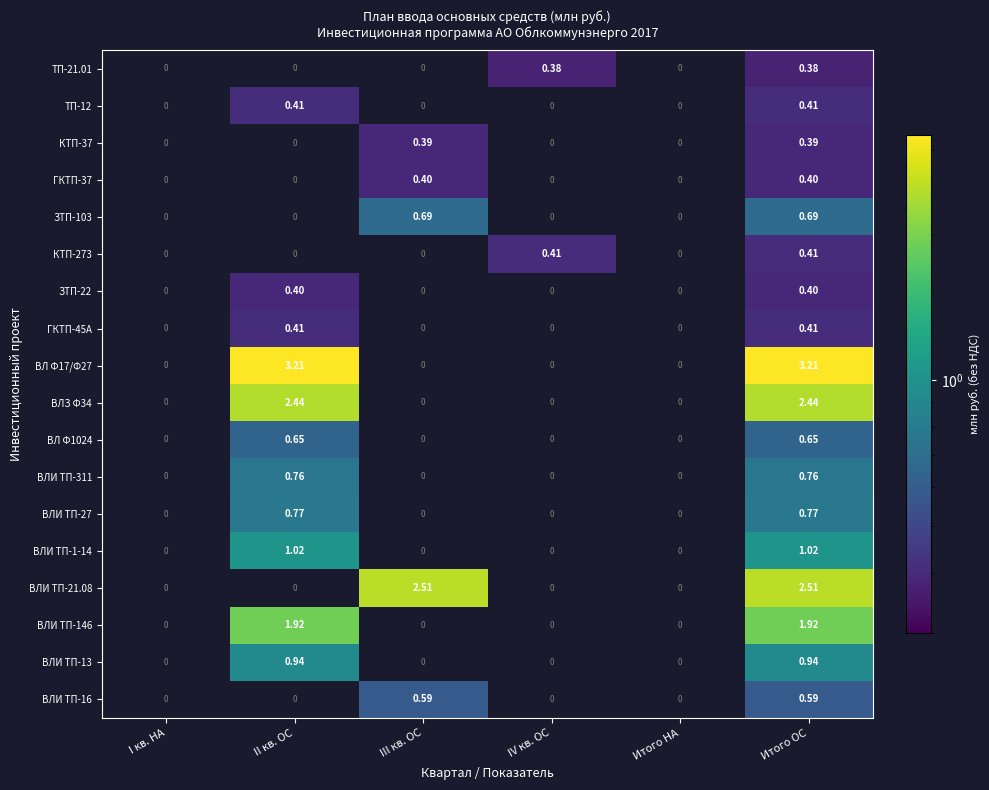

Is the value of ВЛИ ТП-21.08 at Итого ОС greater than the value of ВЛ Ф17/Ф27 at II кв. ОС?

No